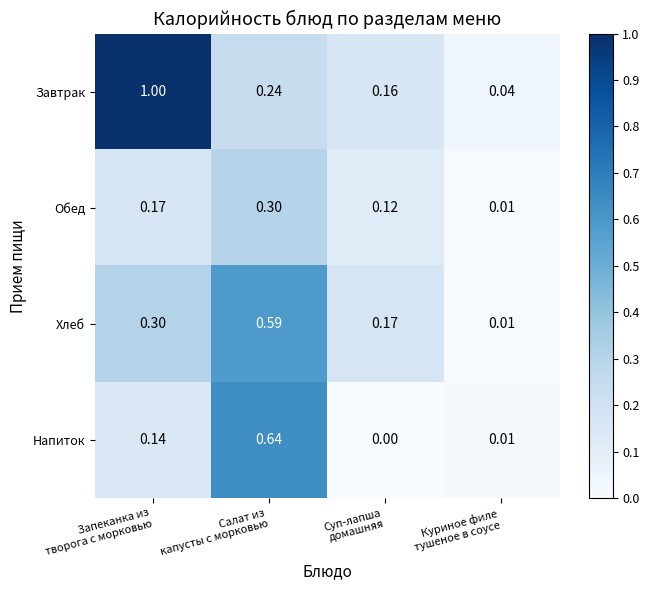

Between Запеканка из
творога с морковью and Салат из
капусты с морковью, which series saw the biggest shift?

Завтрак